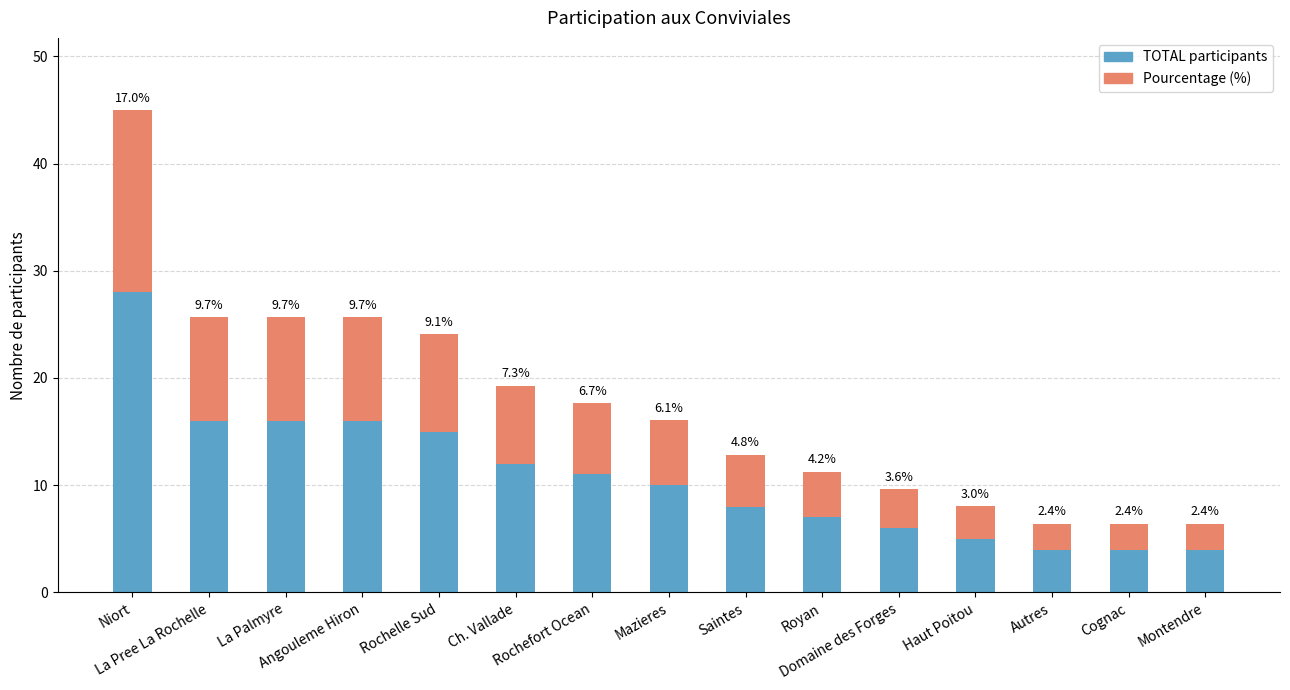

What is the highest value of the TOTAL participants series?

28.0